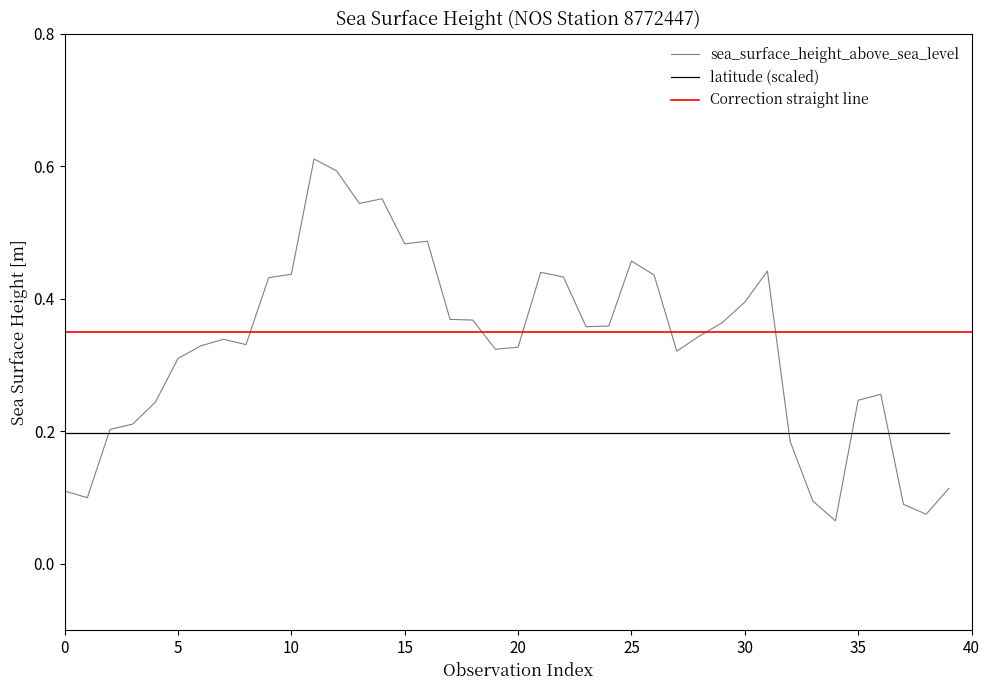

Reading left to right, what are all the values shown in this chart?

0.1	0.1	0.2	0.2	0.2	0.3	0.3	0.3	0.3	0.4	0.4	0.6	0.6	0.5	0.6	0.5	0.5	0.4	0.4	0.3	0.3	0.4	0.4	0.4	0.4	0.5	0.4	0.3	0.3	0.4	0.4	0.4	0.2	0.1	0.1	0.2	0.3	0.1	0.1	0.1